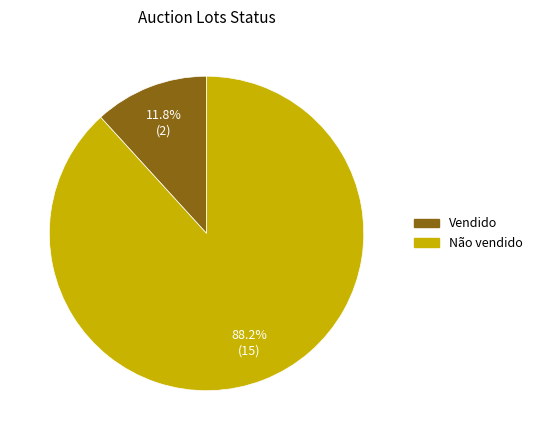

To the nearest percent, what is the difference between the Vendido and Não vendido slice percentages?

76%